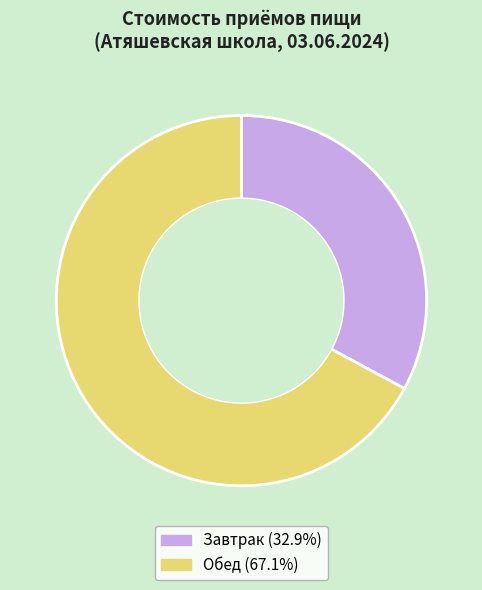

Is there any slice that represents more than half of the pie?

Yes